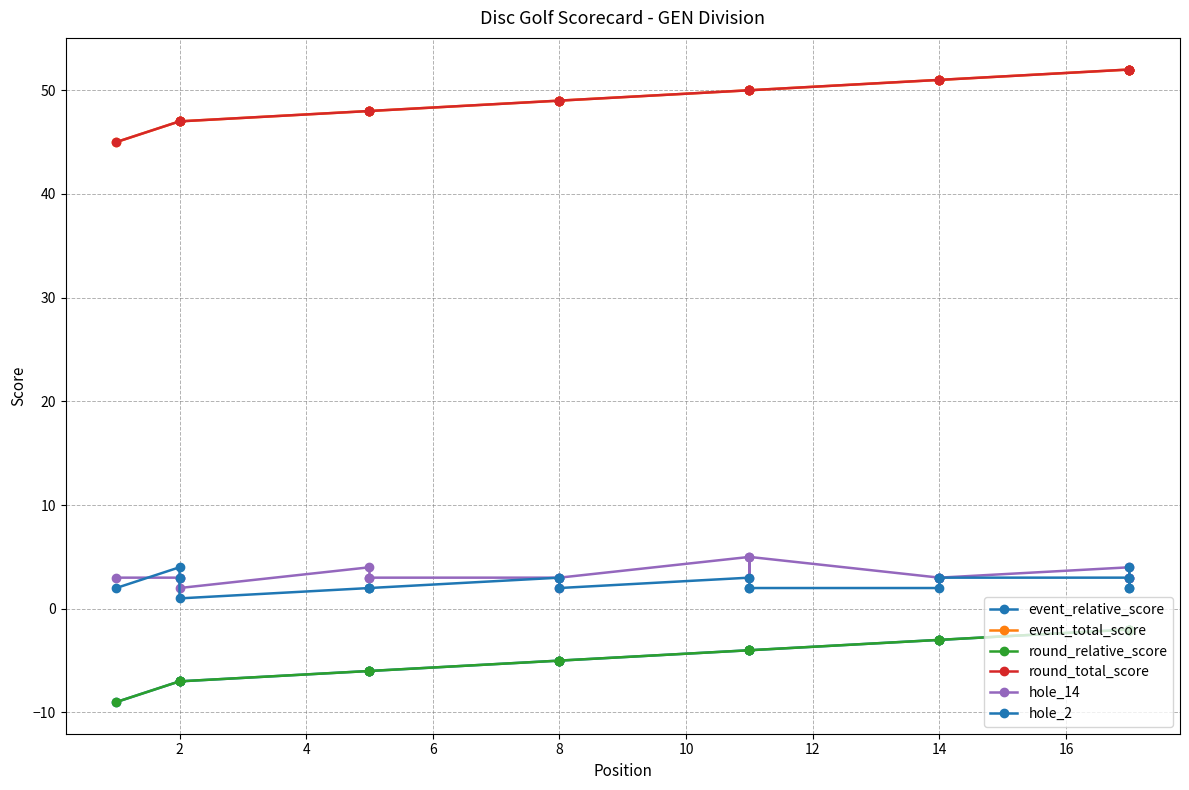

Which series has the widest spread of values?

event_relative_score